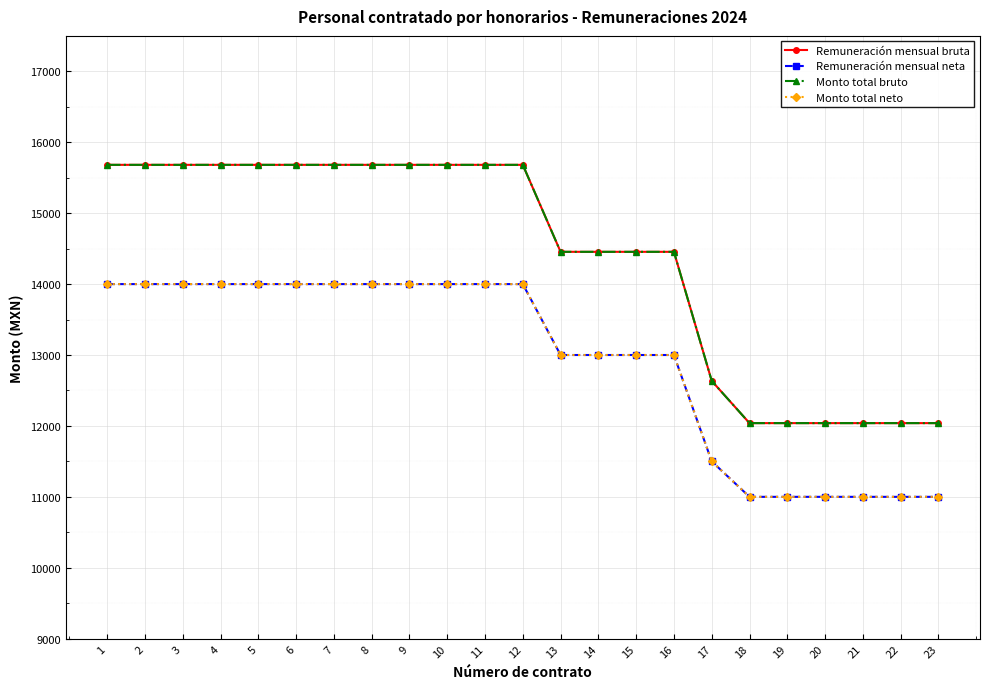

Does the chart have visible grid lines?

Yes